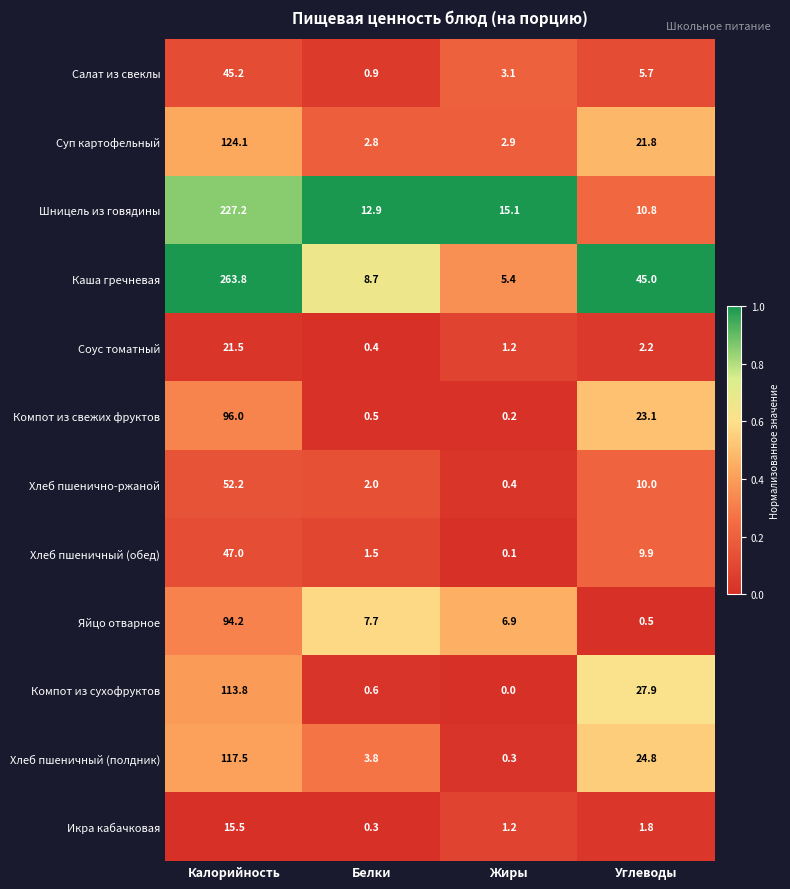

What is the spread (max minus min) of values at Калорийность?

248.3